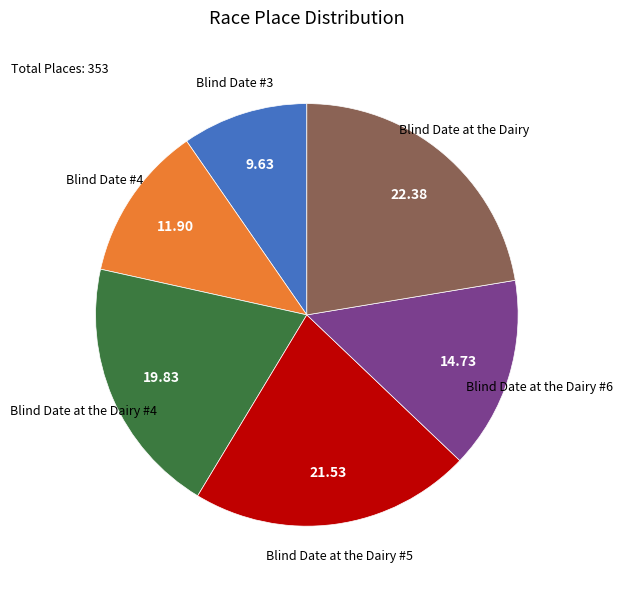

What is the largest slice in the pie chart?

Blind Date at the Dairy